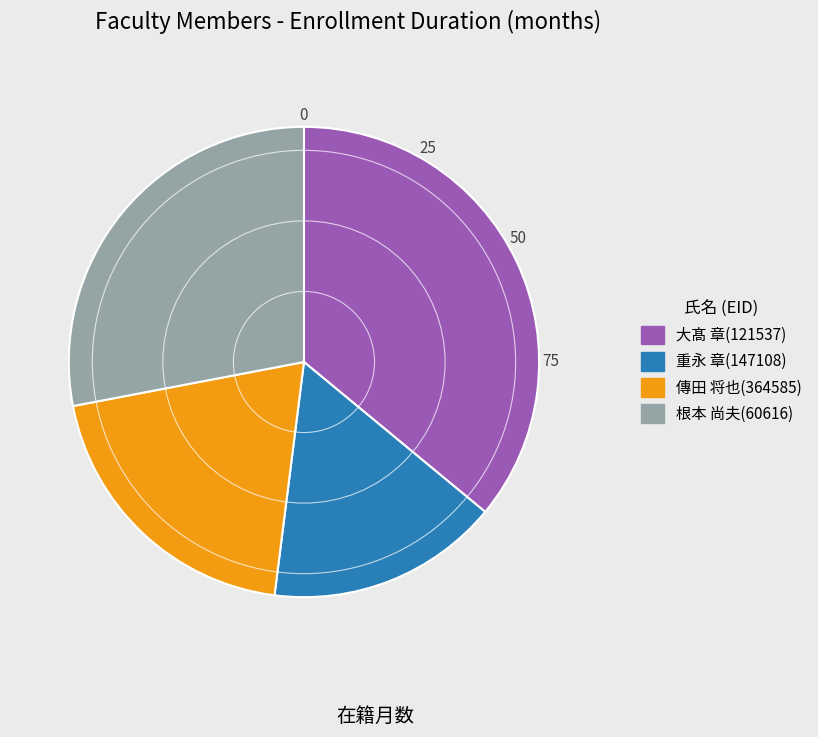

Which category has the biggest portion of the pie?

大髙 章(121537)